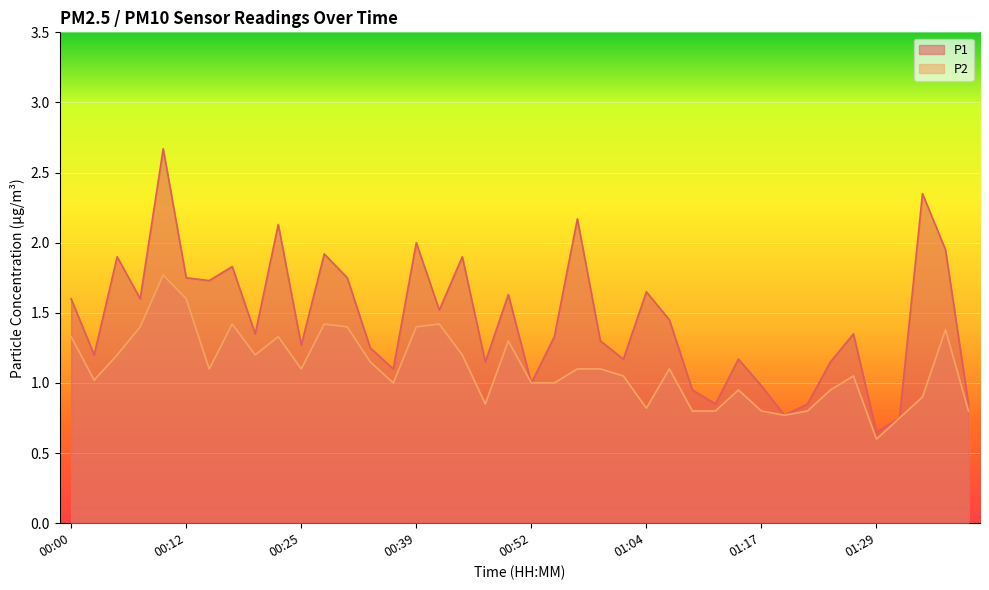

What is the difference between the maximum and minimum values in the P2 series?

1.2